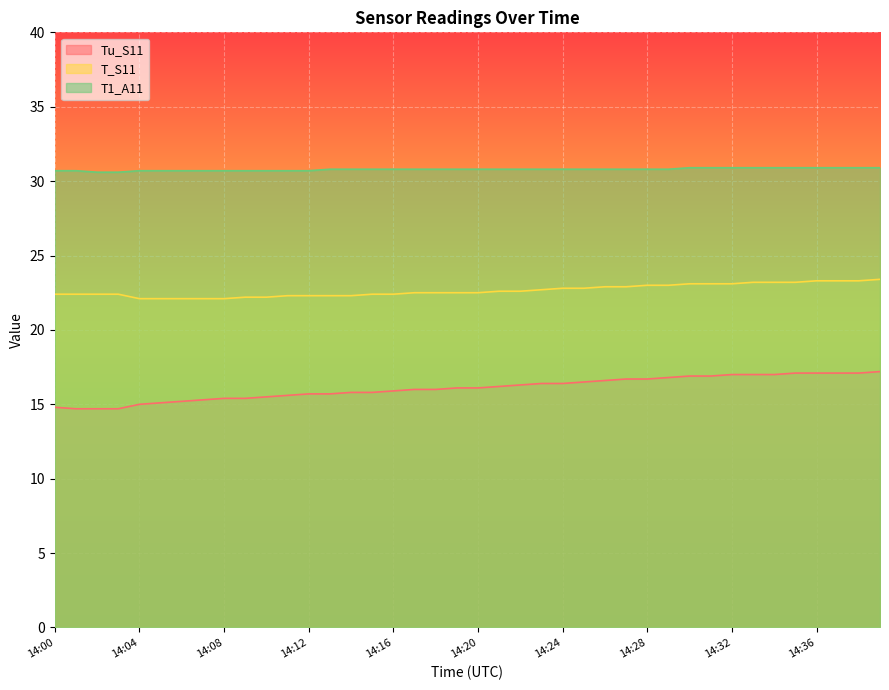

Which series changed the most between 14:00 and 14:11?

Tu_S11